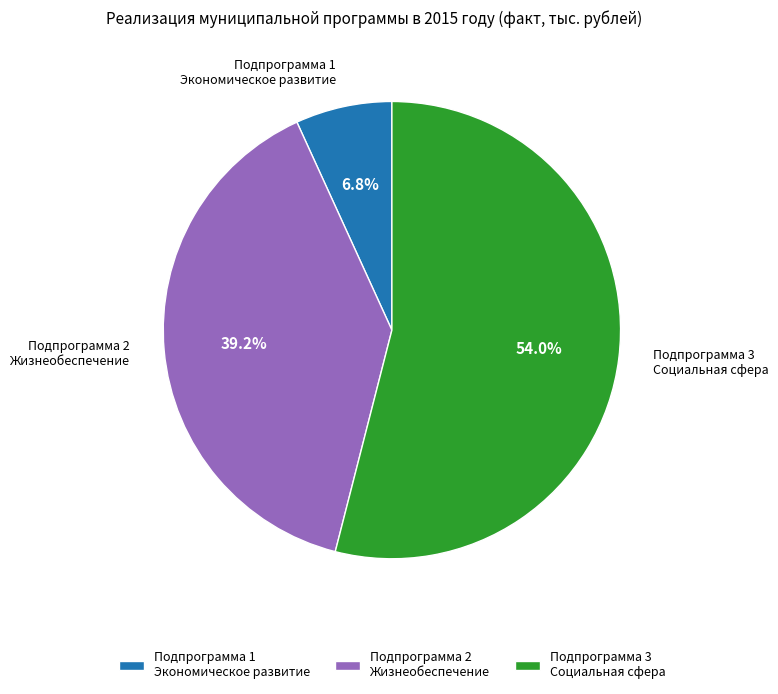

Which has a higher value, Подпрограмма 1 Экономическое развитие or Подпрограмма 2 Жизнеобеспечение?

Подпрограмма 2 Жизнеобеспечение